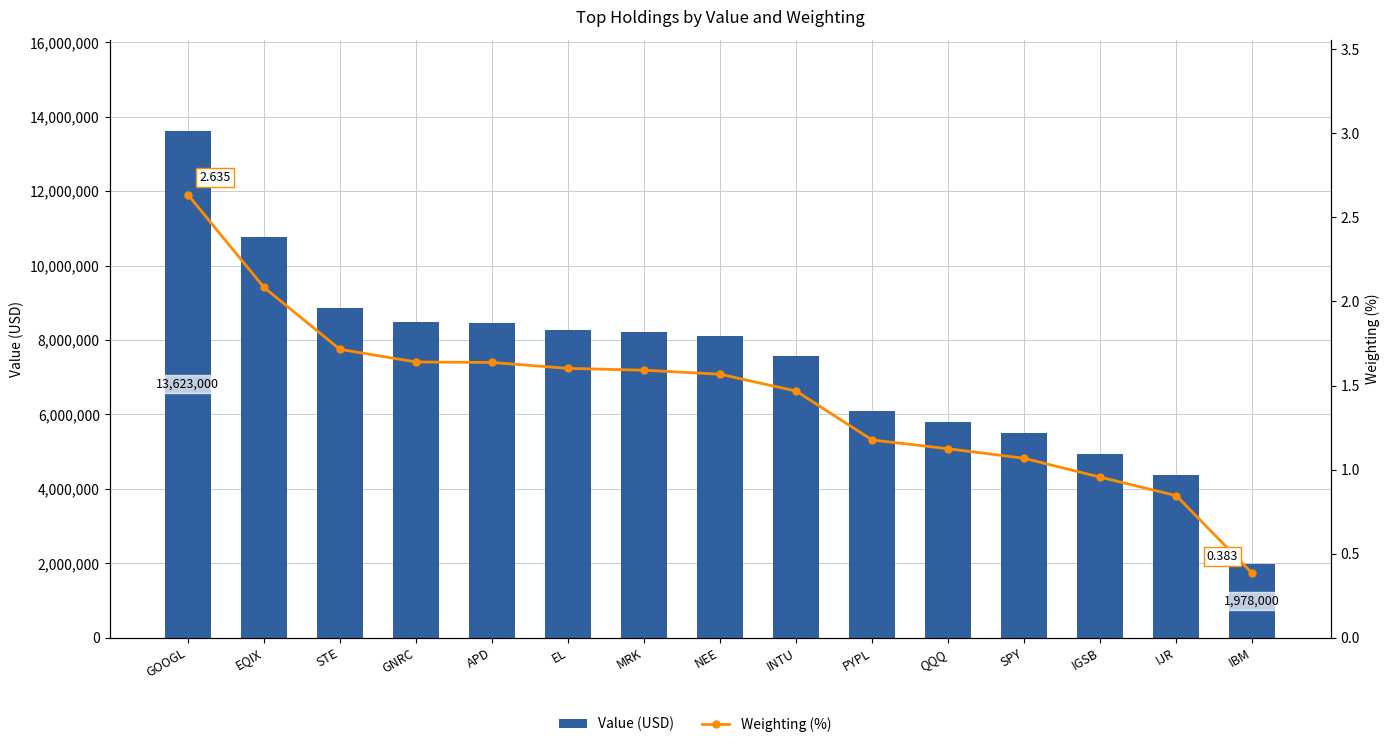

What is the total value across all series at NEE?

8102001.6